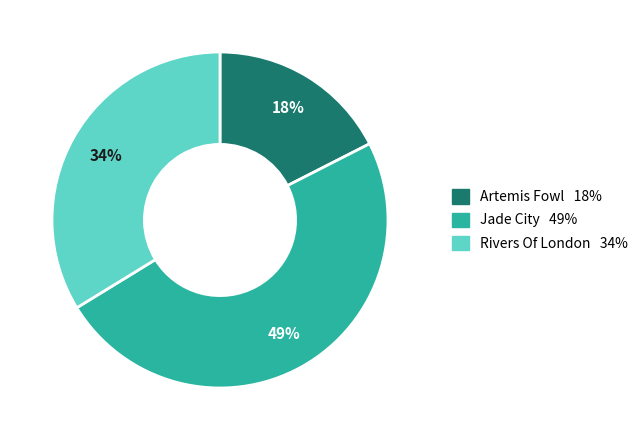

To the nearest percent, what is the difference between the Artemis Fowl and Jade City slice percentages?

31%